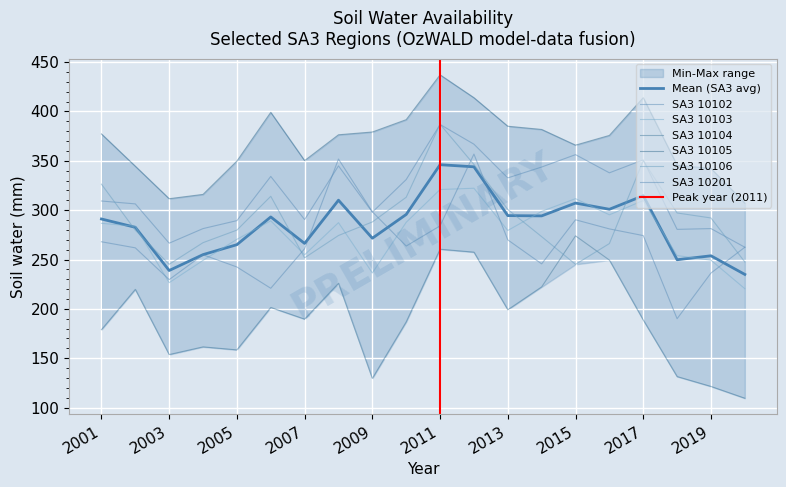

Reading left to right, transcribe all the data shown in this chart.

10102: 2001=309.3	2002=306.4	2003=266.6	2004=281.3	2005=289.4	2006=334.2	2007=290.5	2008=344.9	2009=297.9	2010=331.0	2011=386.8	2012=366.9	2013=332.7	2014=343.7	2015=356.2	2016=337.8	2017=350.9	2018=280.5	2019=281.3	2020=262.4
10103: 2001=286.7	2002=283.7	2003=226.5	2004=249.1	2005=270.4	2006=289.2	2007=254.8	2008=287.3	2009=236.4	2010=287.7	2011=320.9	2012=322.2	2013=279.4	2014=298.8	2015=311.7	2016=295.3	2017=309.8	2018=254.0	2019=249.3	2020=220.4
10104: 2001=178.9	2002=219.7	2003=153.7	2004=161.5	2005=158.4	2006=201.4	2007=189.6	2008=225.9	2009=129.5	2010=186.8	2011=260.4	2012=257.4	2013=199.1	2014=222.2	2015=274.0	2016=249.4	2017=188.7	2018=131.4	2019=121.4	2020=109.4
10105: 2001=377.2	2002=344.5	2003=311.6	2004=316.0	2005=349.7	2006=399.1	2007=350.2	2008=376.4	2009=379.2	2010=391.7	2011=437.1	2012=413.9	2013=385.0	2014=381.8	2015=365.9	2016=375.7	2017=414.0	2018=345.6	2019=342.2	2020=307.2
10106: 2001=326.3	2002=279.7	2003=245.1	2004=267.1	2005=279.8	2006=314.0	2007=251.7	2008=274.3	2009=288.1	2010=313.1	2011=387.1	2012=346.3	2013=300.7	2014=273.1	2015=245.1	2016=266.1	2017=350.2	2018=297.1	2019=292.1	2020=247.5
10201: 2001=268.0	2002=261.8	2003=229.6	2004=254.8	2005=242.4	2006=220.8	2007=260.9	2008=351.8	2009=298.3	2010=263.6	2011=284.1	2012=356.8	2013=269.9	2014=245.6	2015=290.2	2016=281.0	2017=274.2	2018=190.0	2019=236.3	2020=262.4